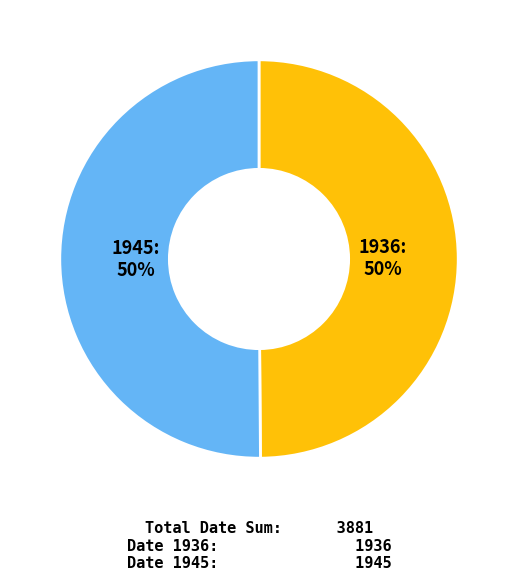

To the nearest percent, what is the average slice percentage?

50%